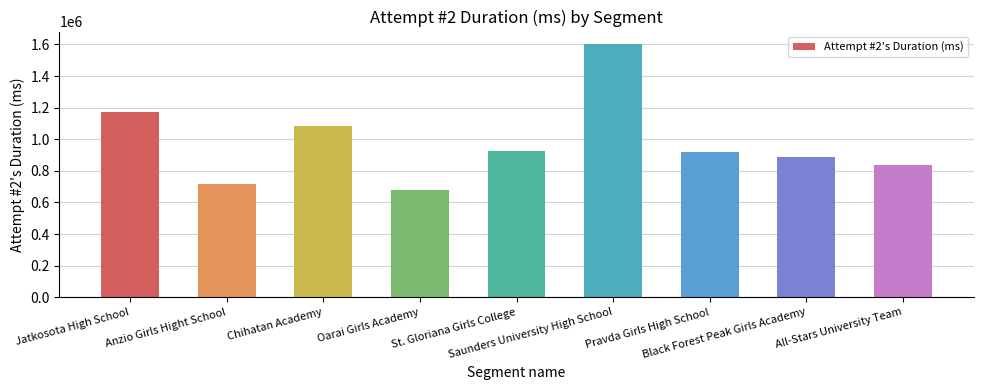

What is the label of the 7th bar from the right?

Chihatan Academy